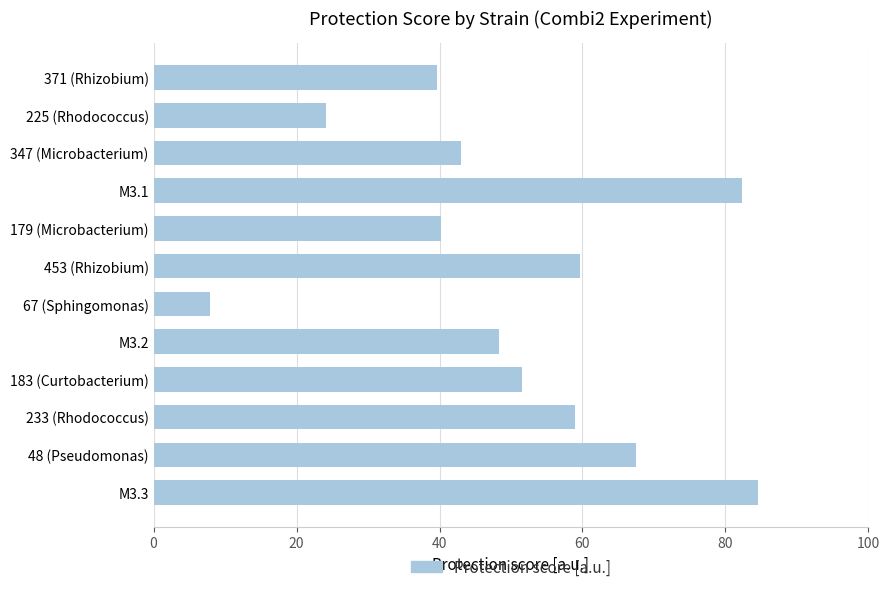

Reading top to bottom, extract all data points from this chart.

371 (Rhizobium)=39.6	225 (Rhodococcus)=24.1	347 (Microbacterium)=43.0	M3.1=82.3	179 (Microbacterium)=40.2	453 (Rhizobium)=59.7	67 (Sphingomonas)=7.8	M3.2=48.3	183 (Curtobacterium)=51.5	233 (Rhodococcus)=58.9	48 (Pseudomonas)=67.5	M3.3=84.6